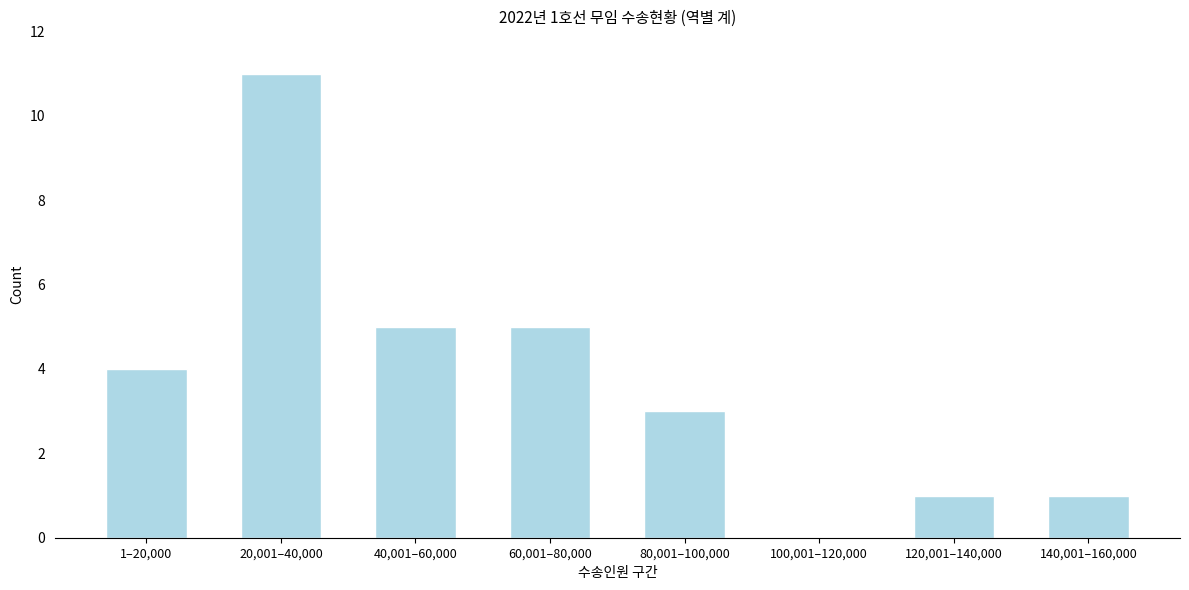

Reading left to right, list all the values displayed in this chart.

1–20,000=4	20,001–40,000=11	40,001–60,000=5	60,001–80,000=5	80,001–100,000=3	100,001–120,000=0	120,001–140,000=1	140,001–160,000=1